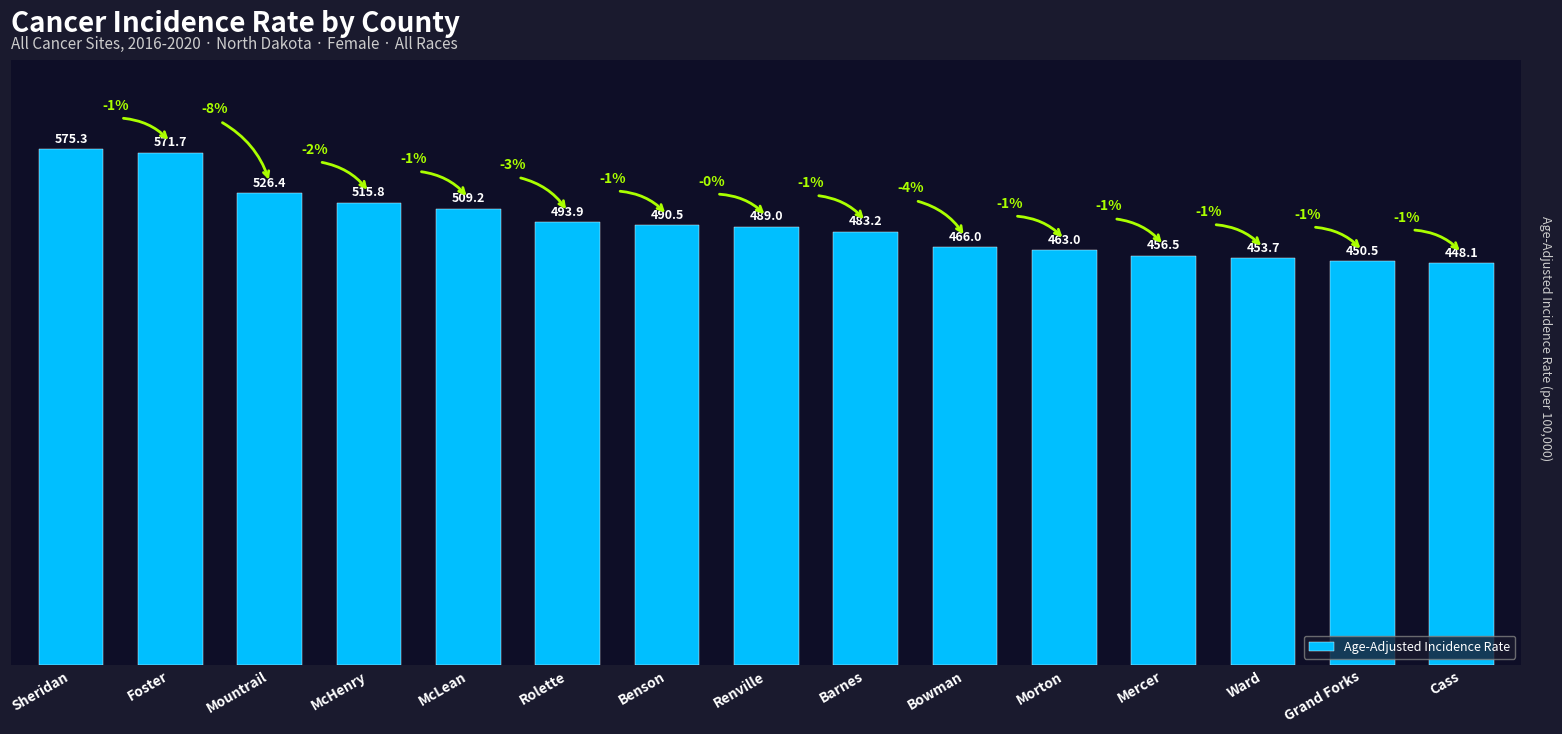

What is the difference between the values at Rolette and Cass?

45.8